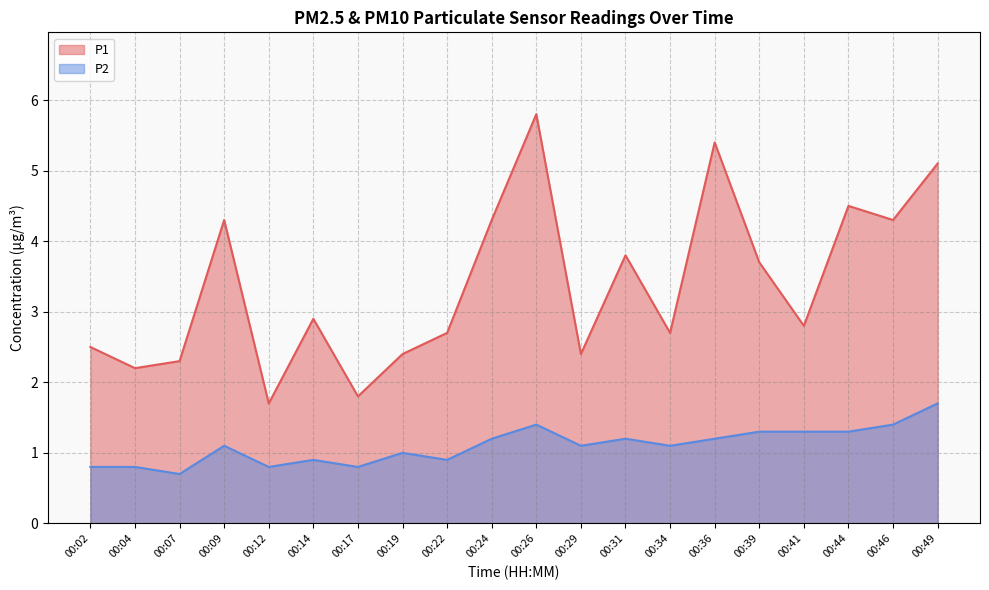

True or false: P1 and P2 intersect in this chart.

False